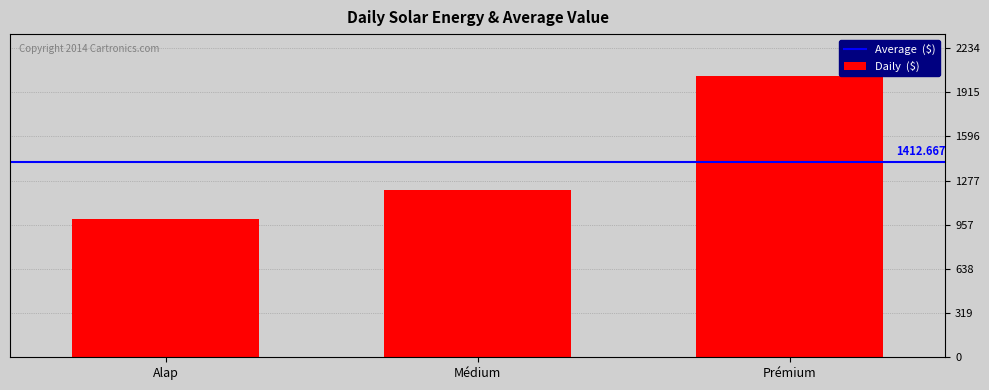

The value at Médium is 1989. True or false?

False